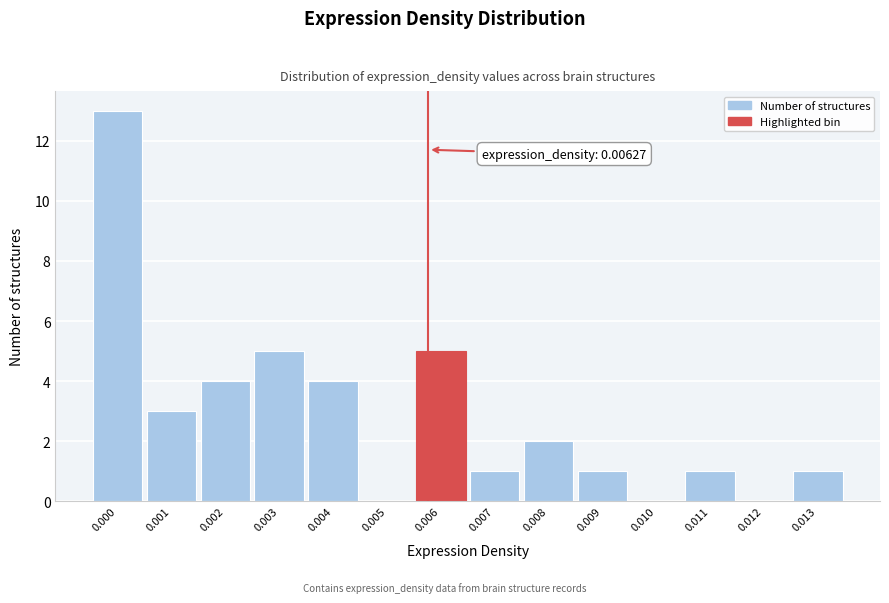

Reading right to left, what are all the values shown in this chart?

0.013=1	0.012=0	0.011=1	0.010=0	0.009=1	0.008=2	0.007=1	0.006=5	0.005=0	0.004=4	0.003=5	0.002=4	0.001=3	0.000=13